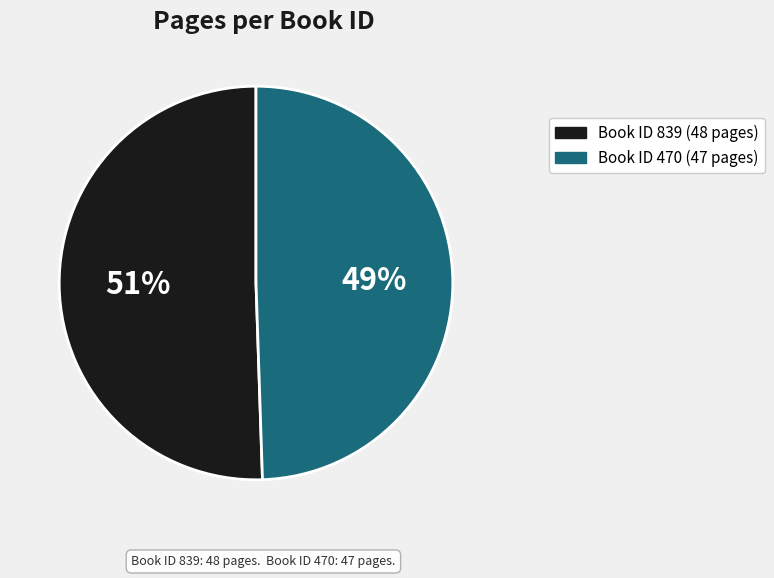

To the nearest percent, what is the average slice percentage?

50%